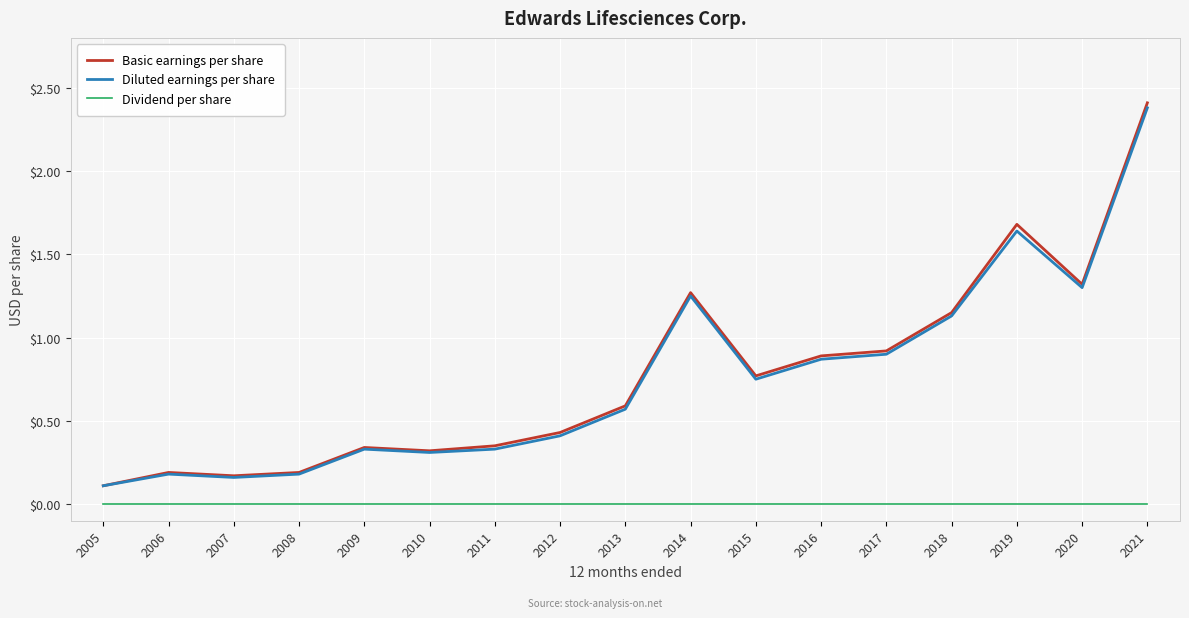

Which category has the highest value across all series?

2021